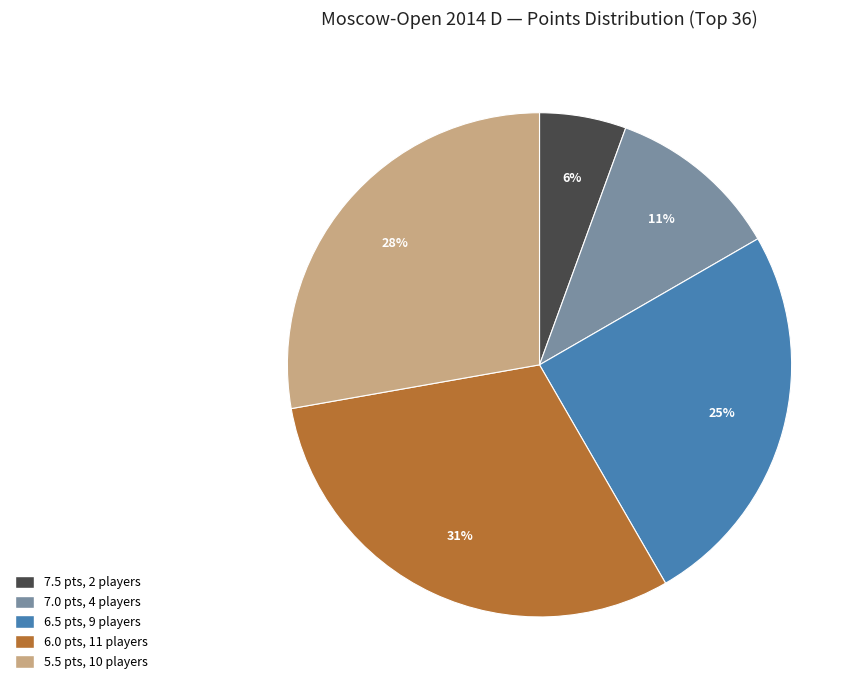

To the nearest percent, what is the average slice percentage?

20%